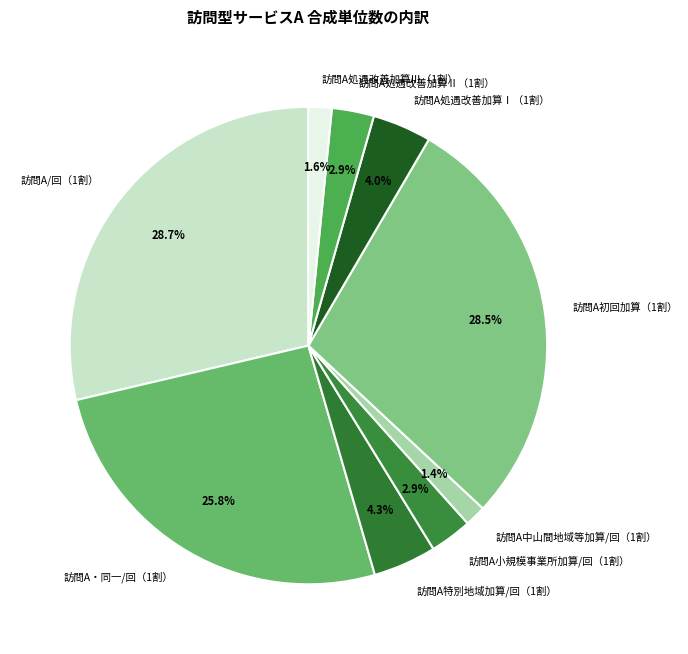

To the nearest percent, what is the difference between the largest and smallest slice percentages?

27%